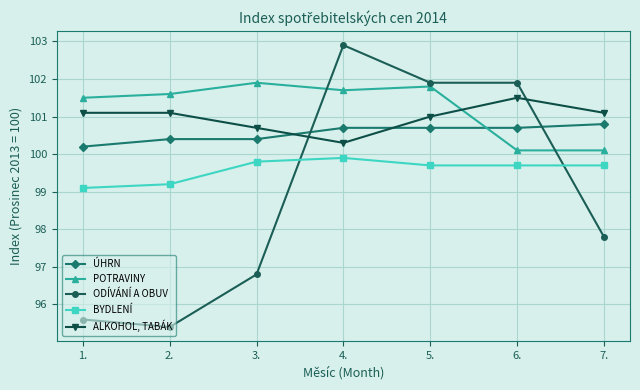

What is the difference between the second highest and minimum values in the POTRAVINY series?

1.7